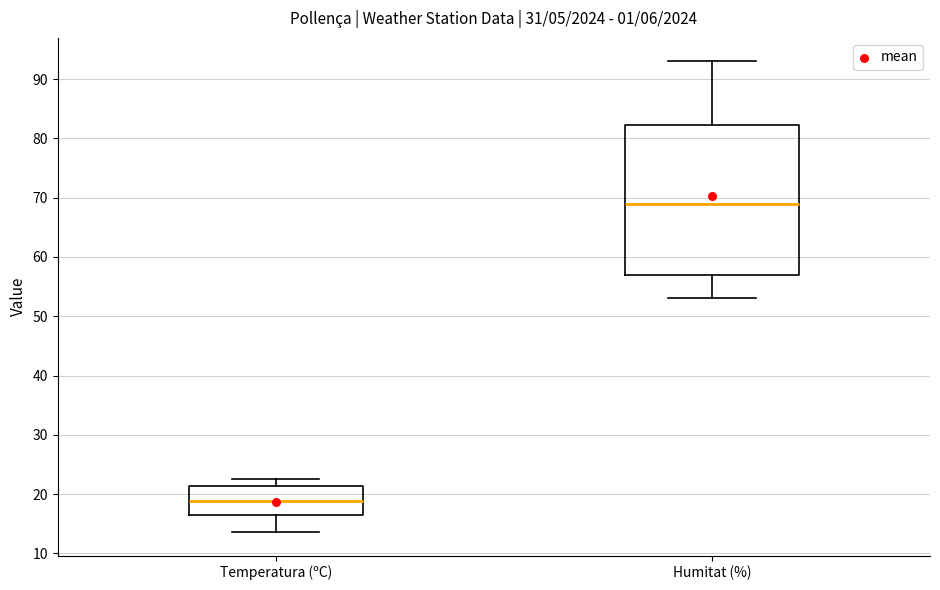

Which box is the tallest, from its lower edge to its upper edge?

Humitat (%)